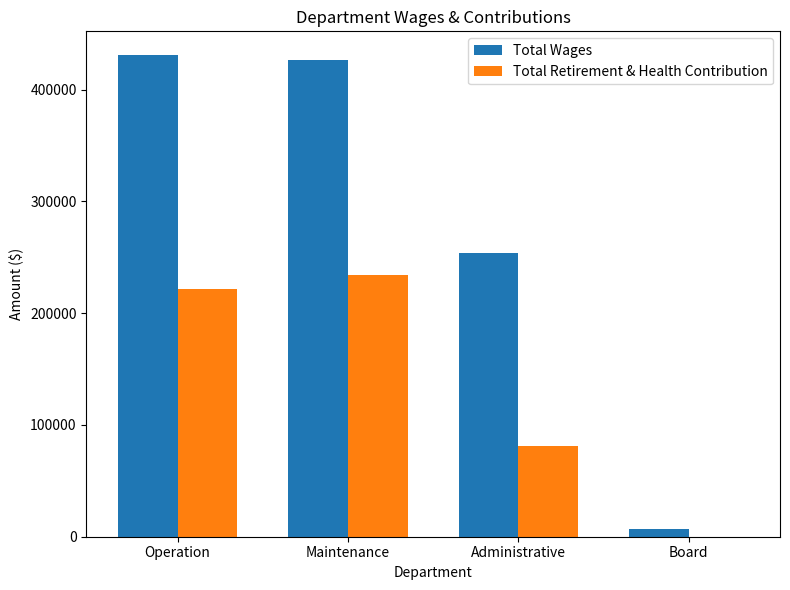

How many categories are shown in the chart?

4